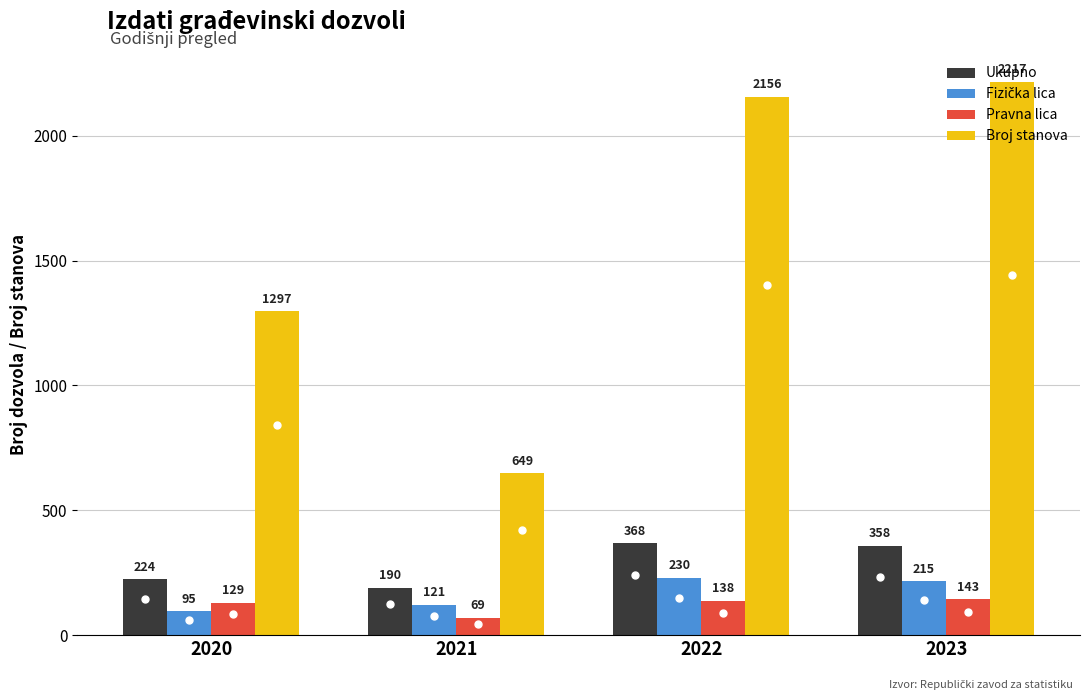

Which series has the largest total across all categories?

Broj stanova